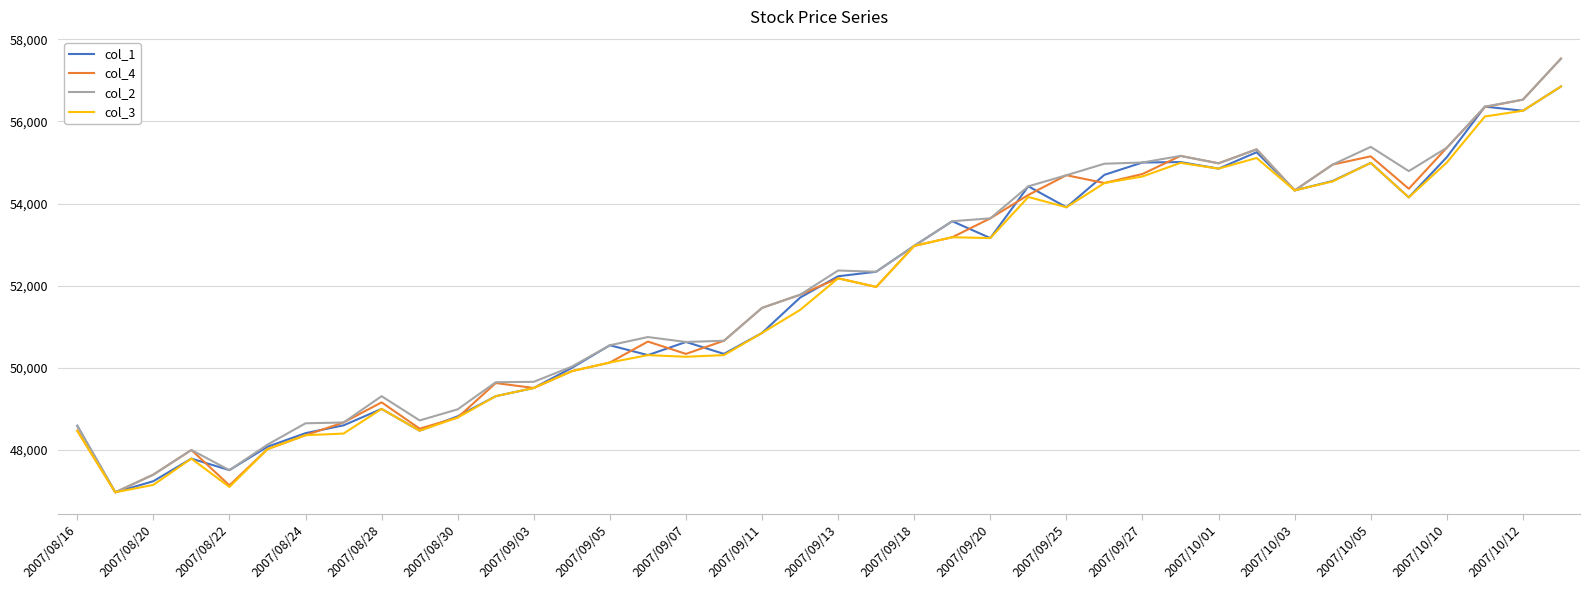

What is the maximum value shown in the chart?

57530